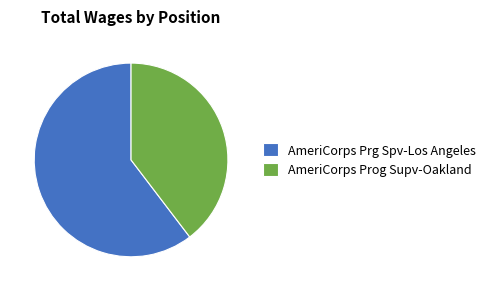

Which category has the biggest portion of the pie?

AmeriCorps Prg Spv-Los Angeles